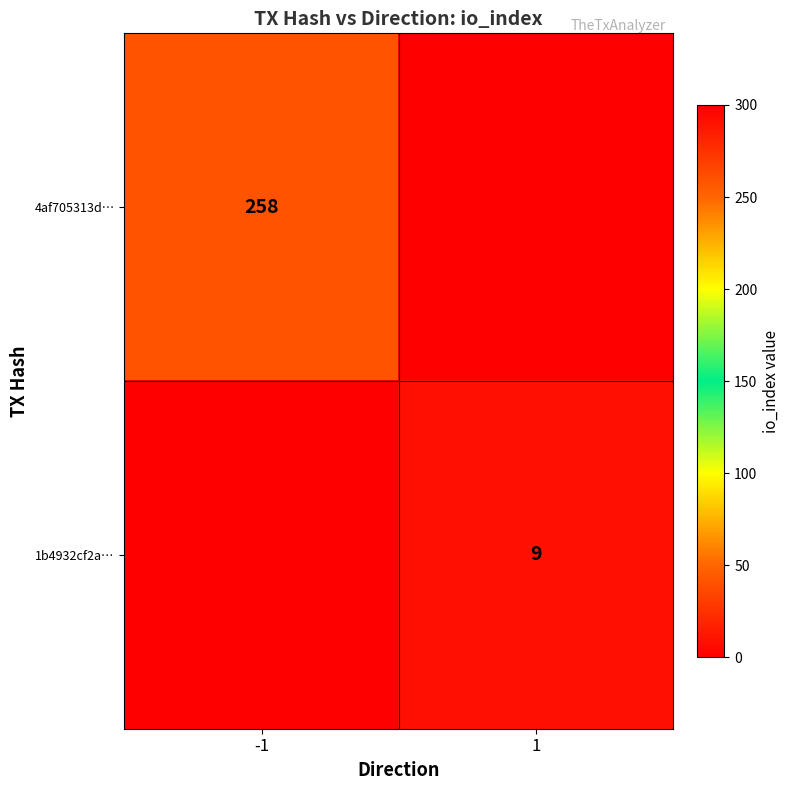

True or false: 1b4932cf2a… has a value of 9 at 1.

True